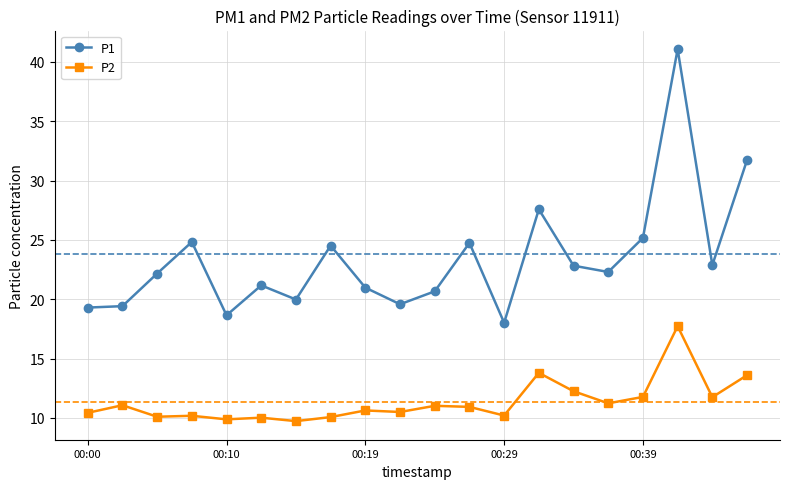

What is the value of the P2 point at the 16th from the left?

11.2